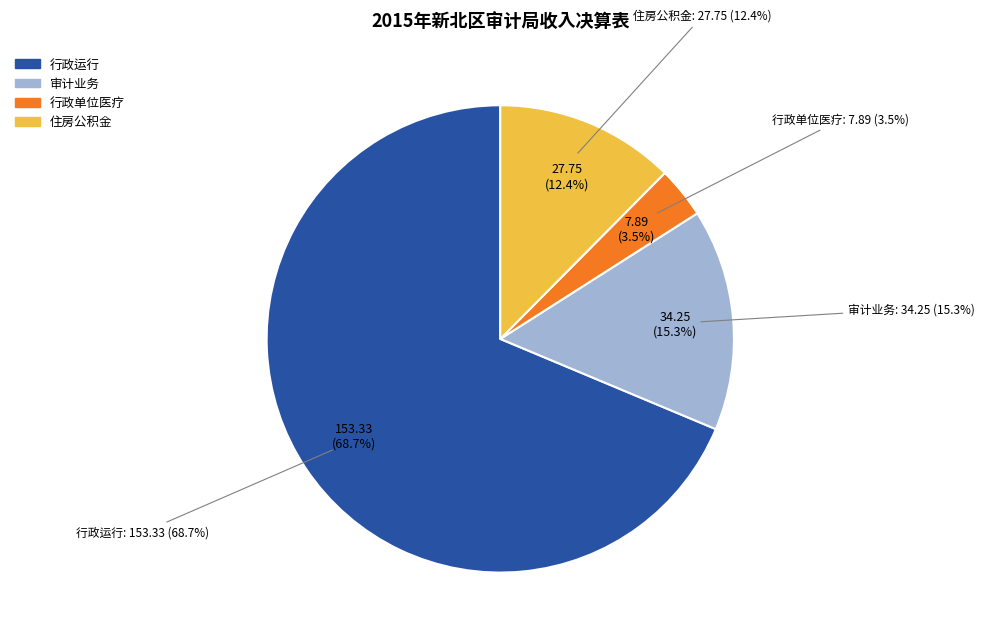

To the nearest percent, what percentage of the pie is 审计业务?

15%